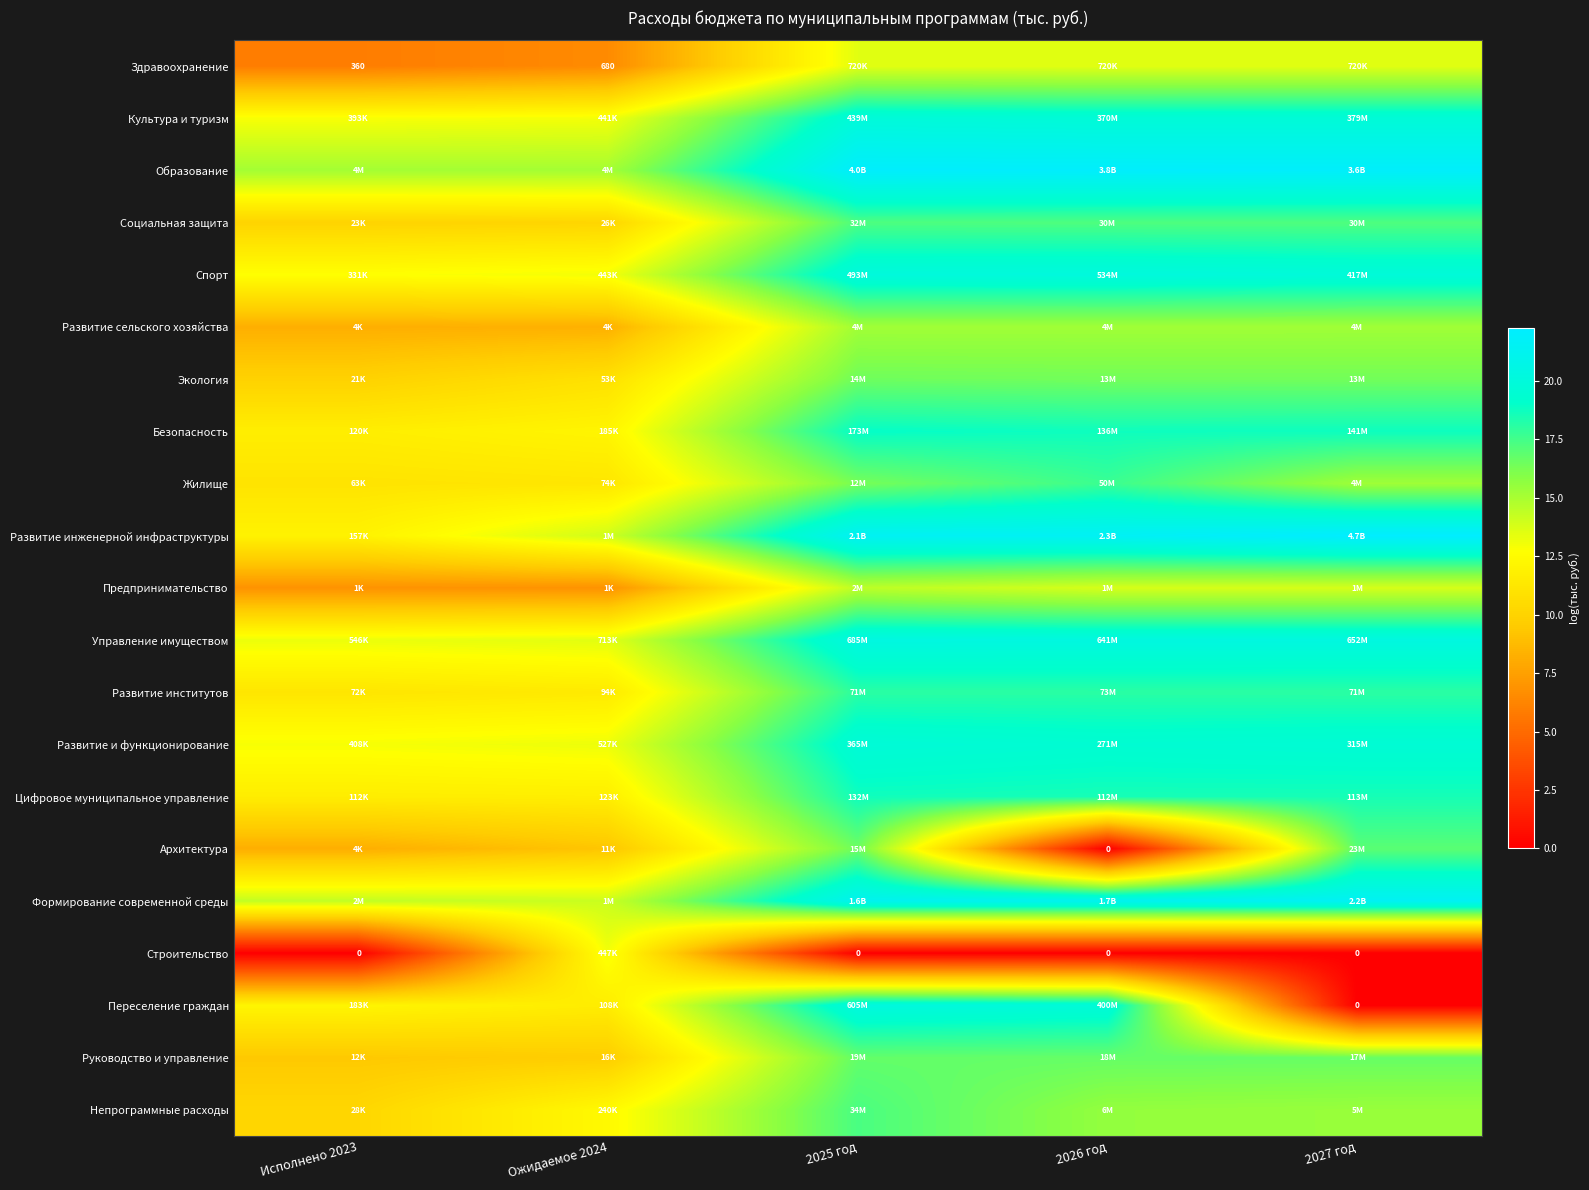

Is it true that Развитие сельского хозяйства equals 20.4 at 2026 год?

False